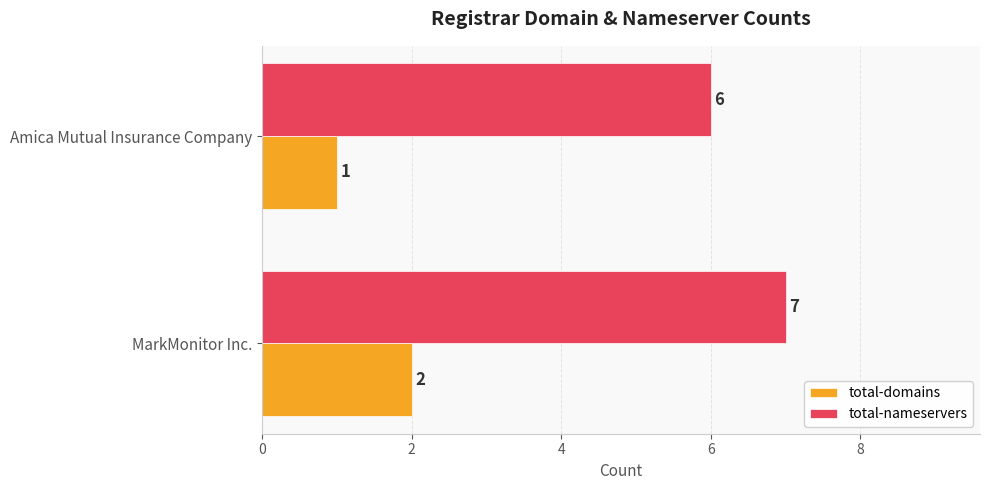

What is the spread (max minus min) of values at MarkMonitor Inc.?

5